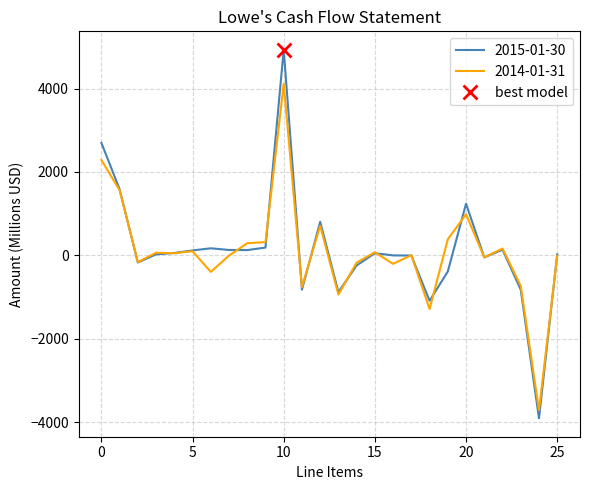

What position from the left is Net change in short-term borrowings?

20